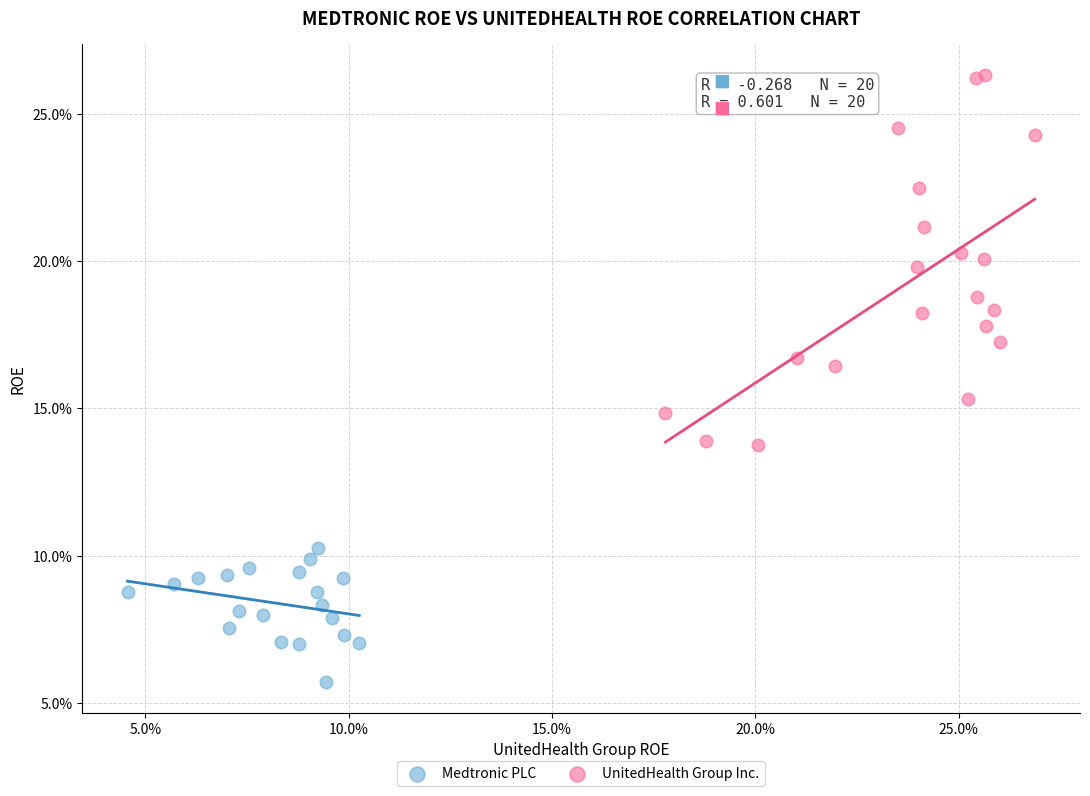

Which series contains the highest Y value?

UnitedHealth Group Inc.